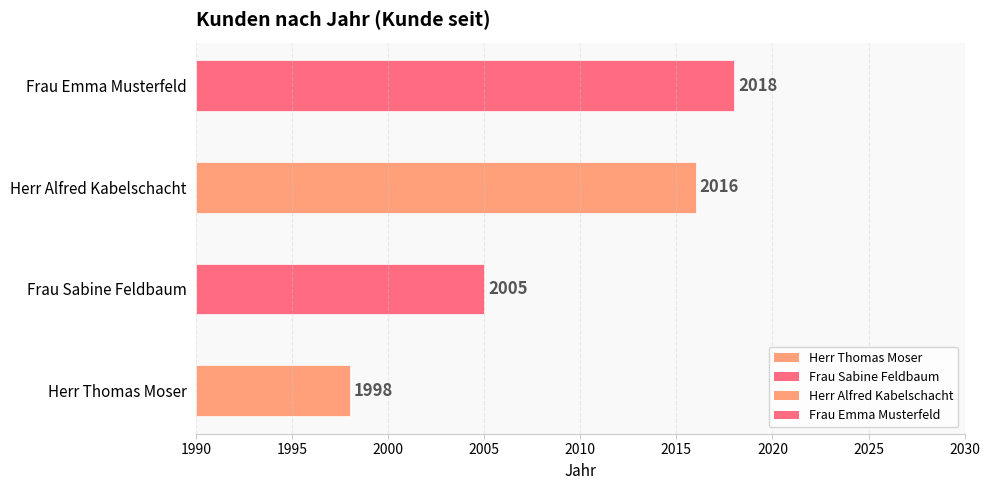

True or false: the data shows 2005 at Frau Sabine Feldbaum.

True